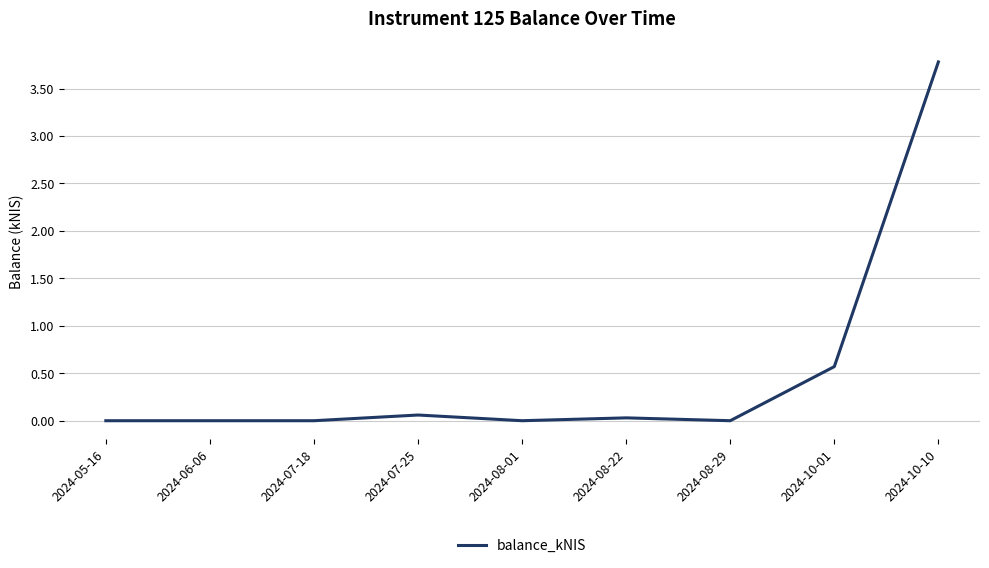

What position from the left is 2024-10-01?

8